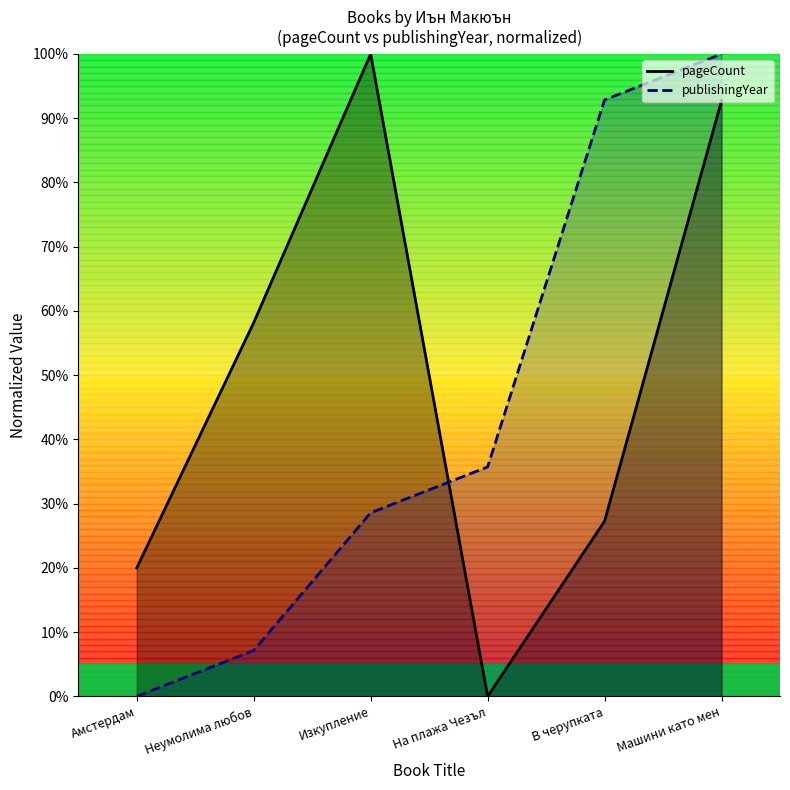

What is the total value across all series at Амстердам?

20.0